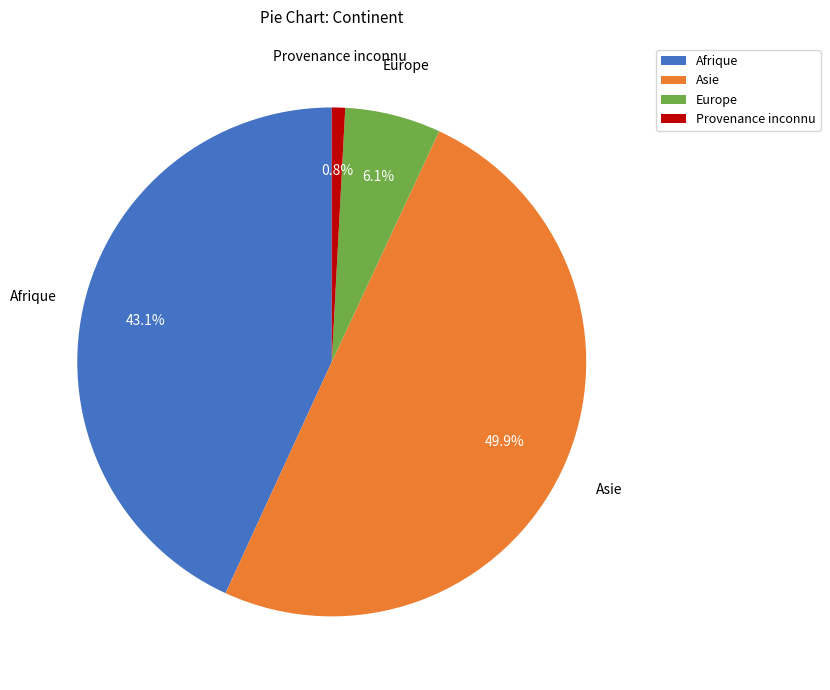

Combined, do Afrique and Asie account for over 50%?

Yes